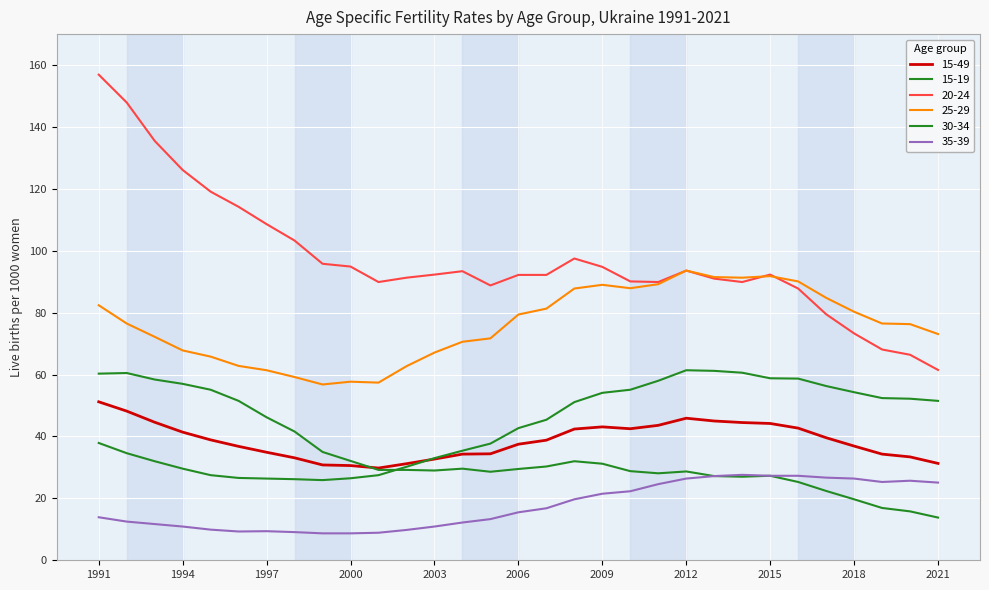

Does the chart have visible grid lines?

Yes